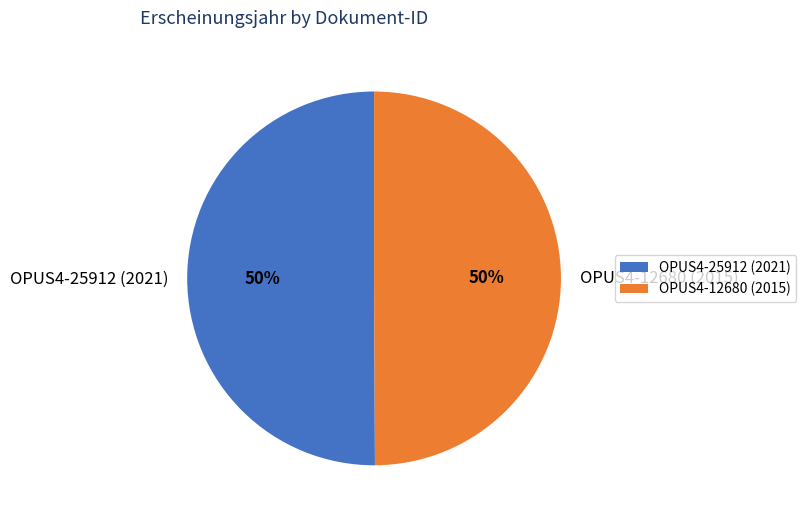

How many slices are in this pie chart?

2